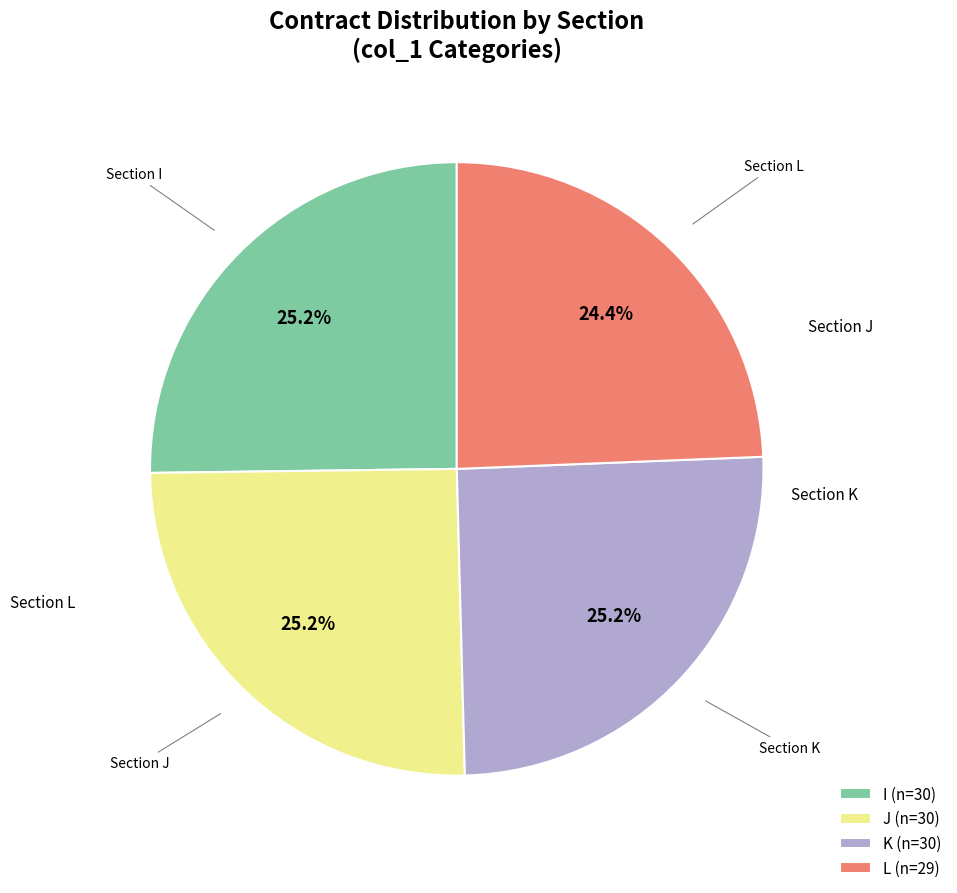

Approximately how many times larger is the value at J (n=30) compared to L (n=29)?

1.0